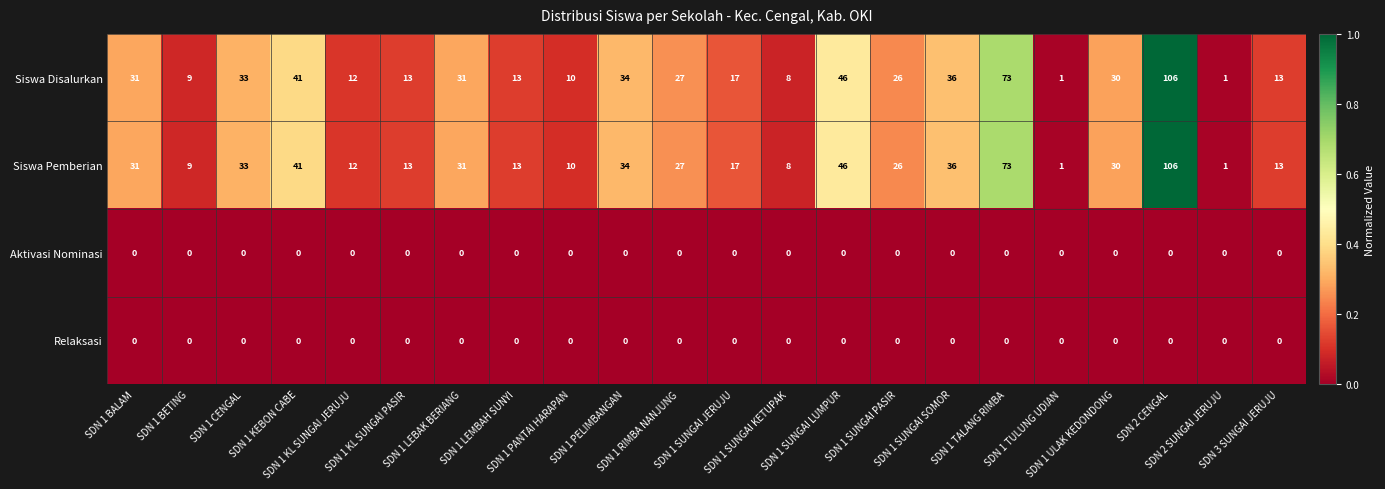

What is the greatest value displayed?

106